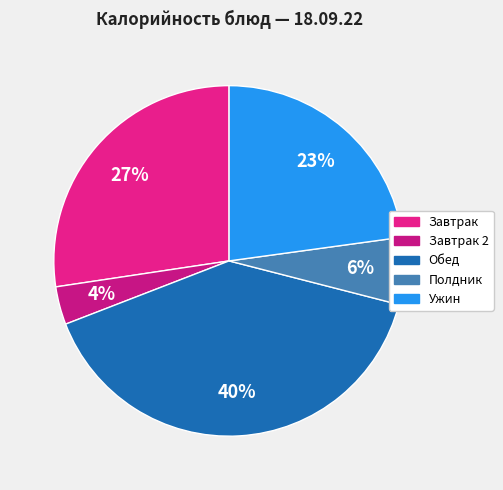

How many slices are in this pie chart?

5